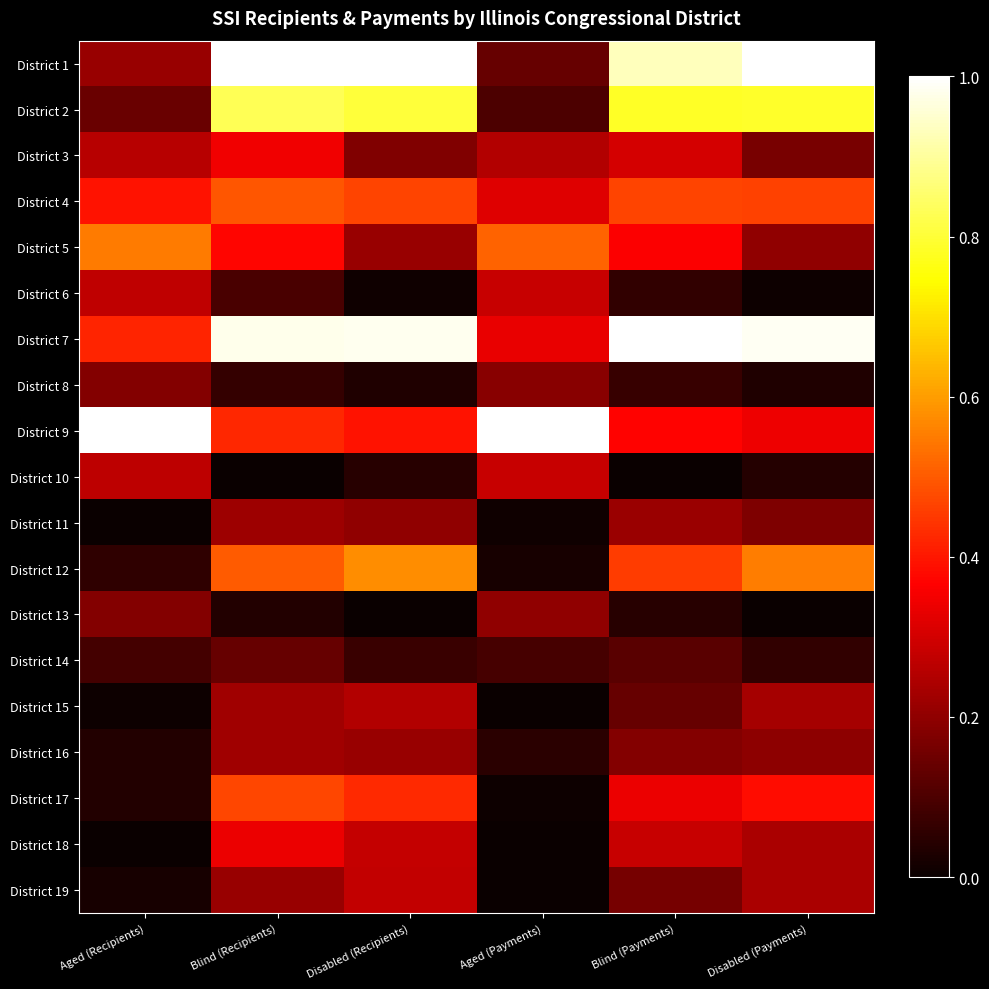

At how many categories does at least one series exceed 0?

6